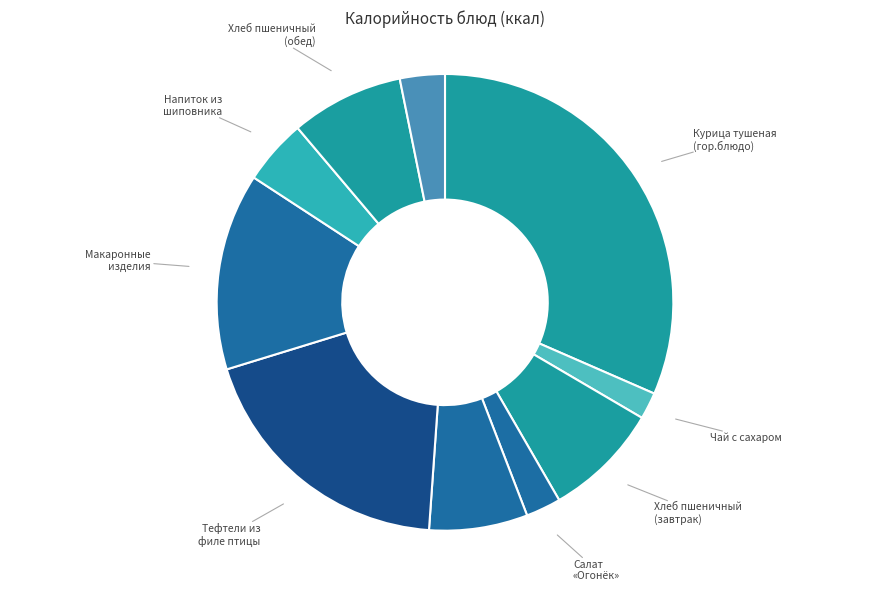

What is the smallest slice in the pie chart?

Чай с сахаром (гор.напиток)